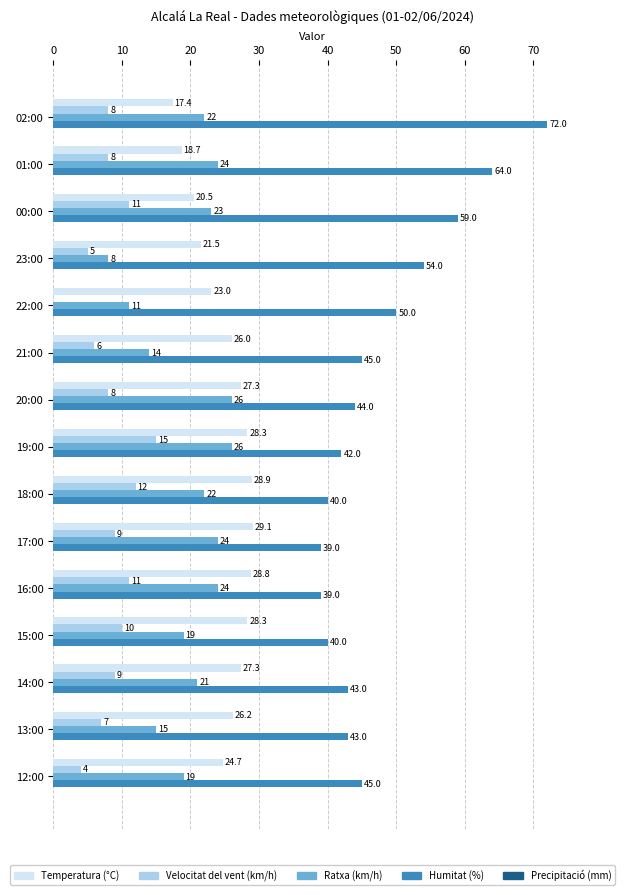

At which category is the sum across all series the highest?

02:00